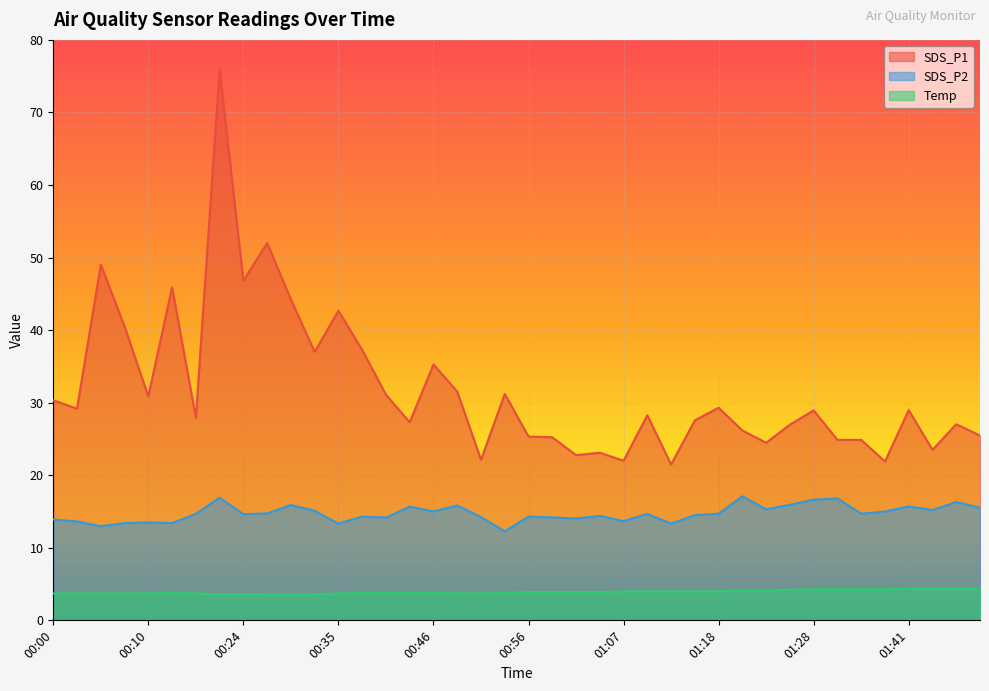

Does the chart display data point markers on the line(s)?

No